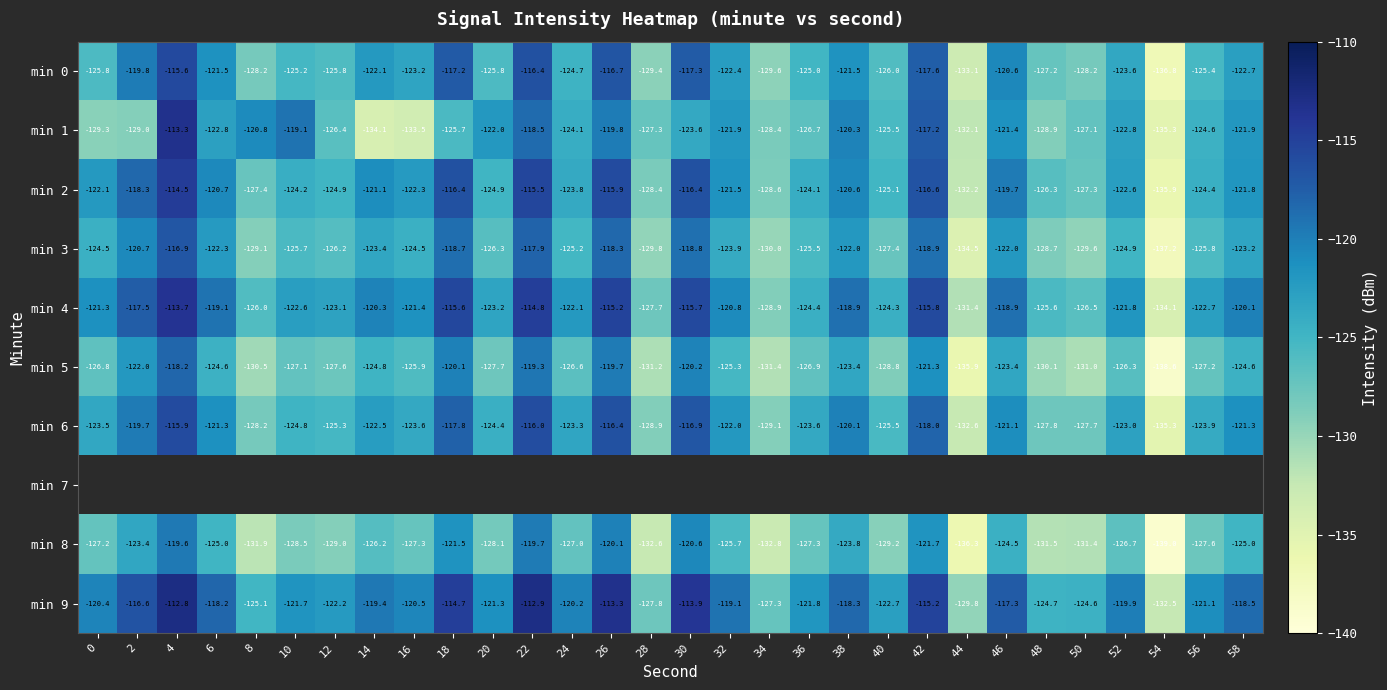

Where does the min 5 series first go above -126?

2